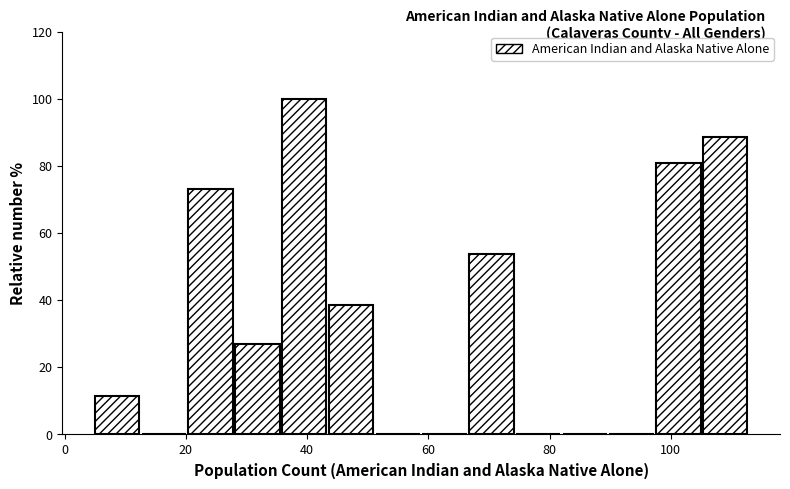

Around what value on the x-axis is the tallest bar? Give the approximate position of its centre, as read against the axis.

40